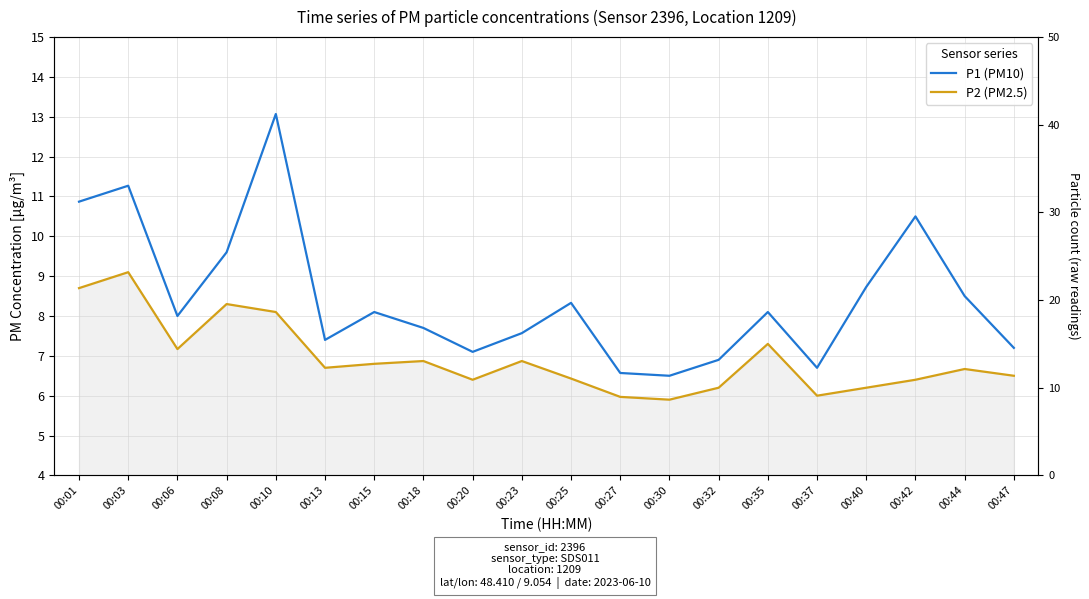

What is the greatest value displayed?

13.1